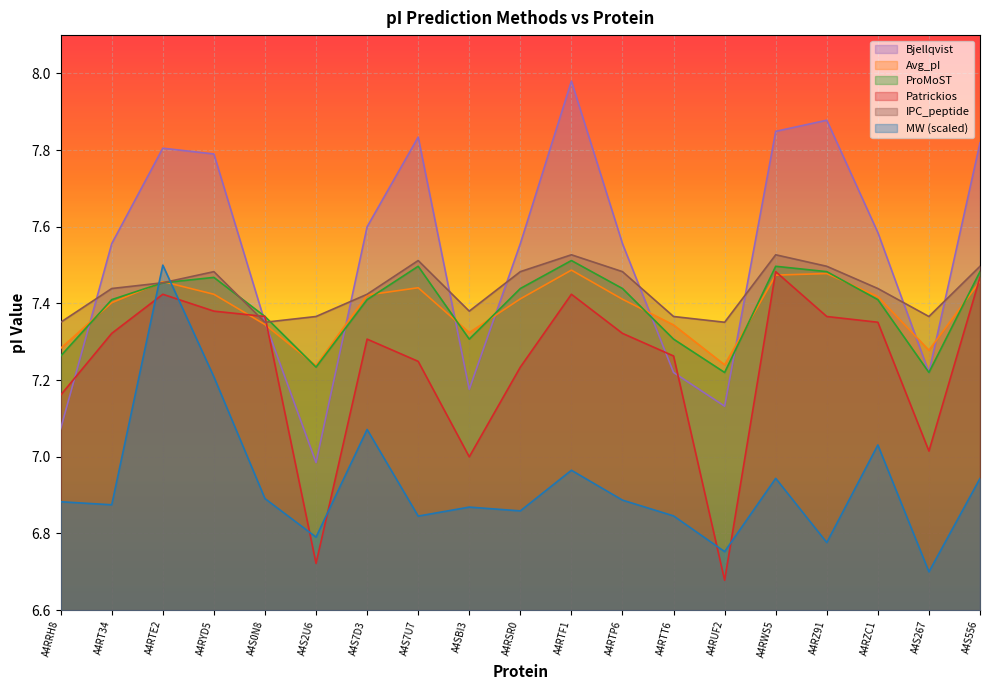

Between A4RUF2 and A4RWS5, which series saw the biggest shift?

Patrickios